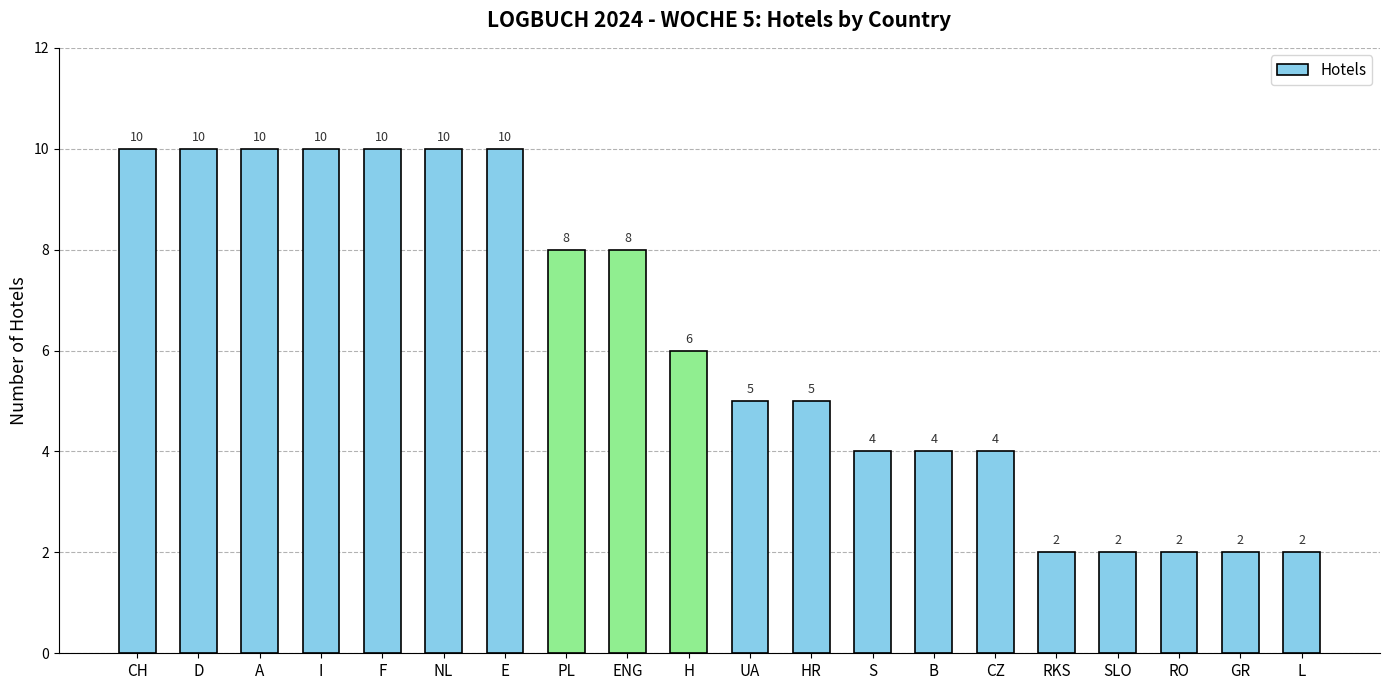

What is the change in value from NL to H?

-4